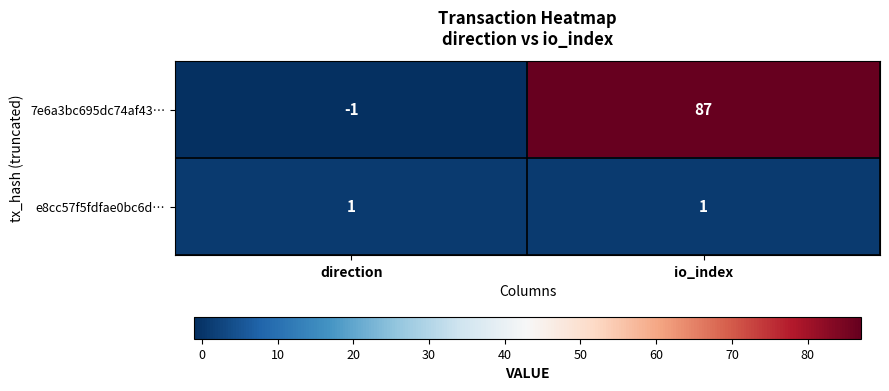

What is the average value of the 7e6a3bc695dc74af43… series?

43